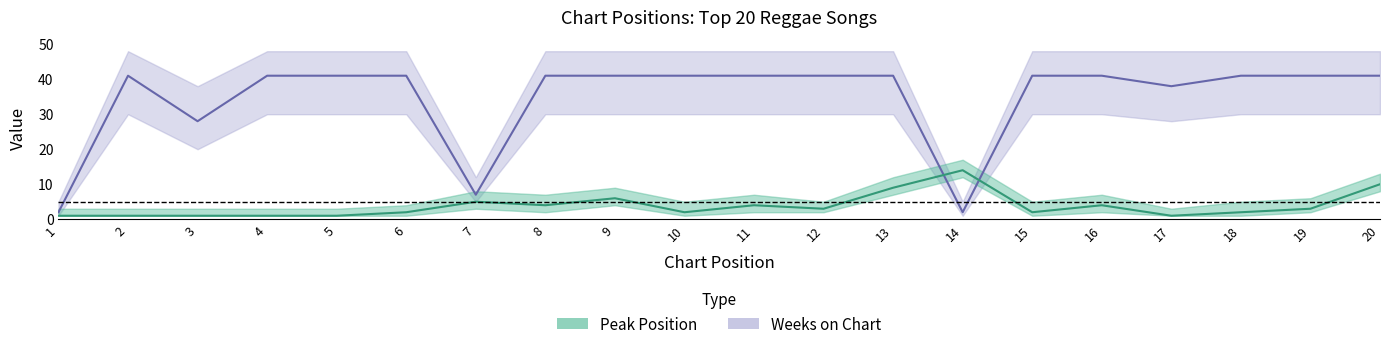

The Weeks on Chart series shows 7 at 7. True or false?

True